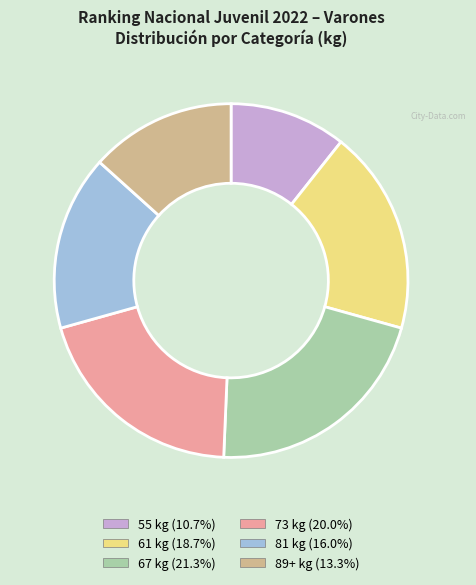

Combined, do 81 kg (16.0%) and 89+ kg (13.3%) account for over 50%?

No